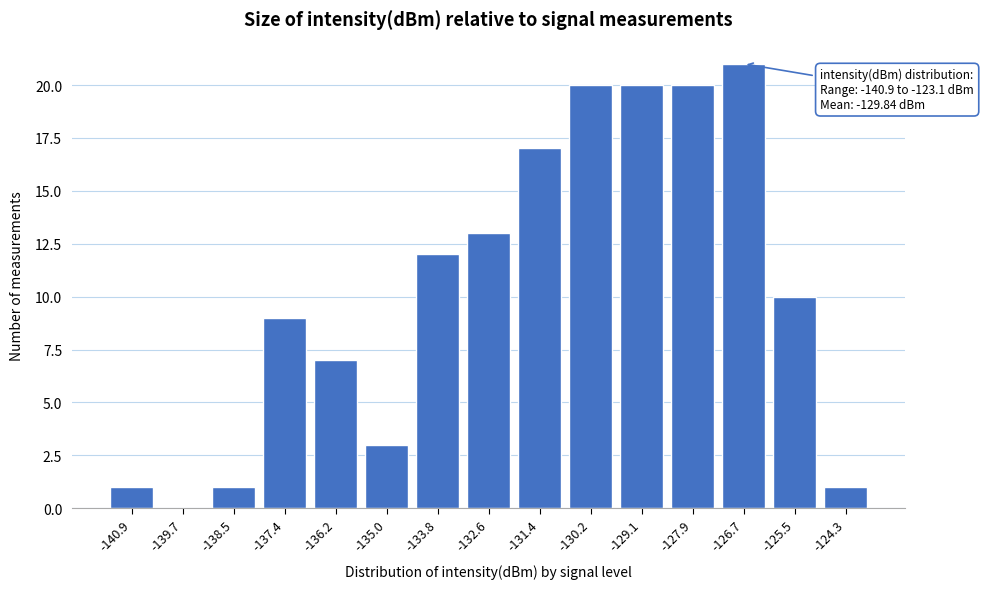

Reading right to left, what are all the values shown in this chart?

-124.3=1	-125.5=10	-126.7=21	-127.9=20	-129.1=20	-130.2=20	-131.4=17	-132.6=13	-133.8=12	-135.0=3	-136.2=7	-137.4=9	-138.5=1	-139.7=0	-140.9=1